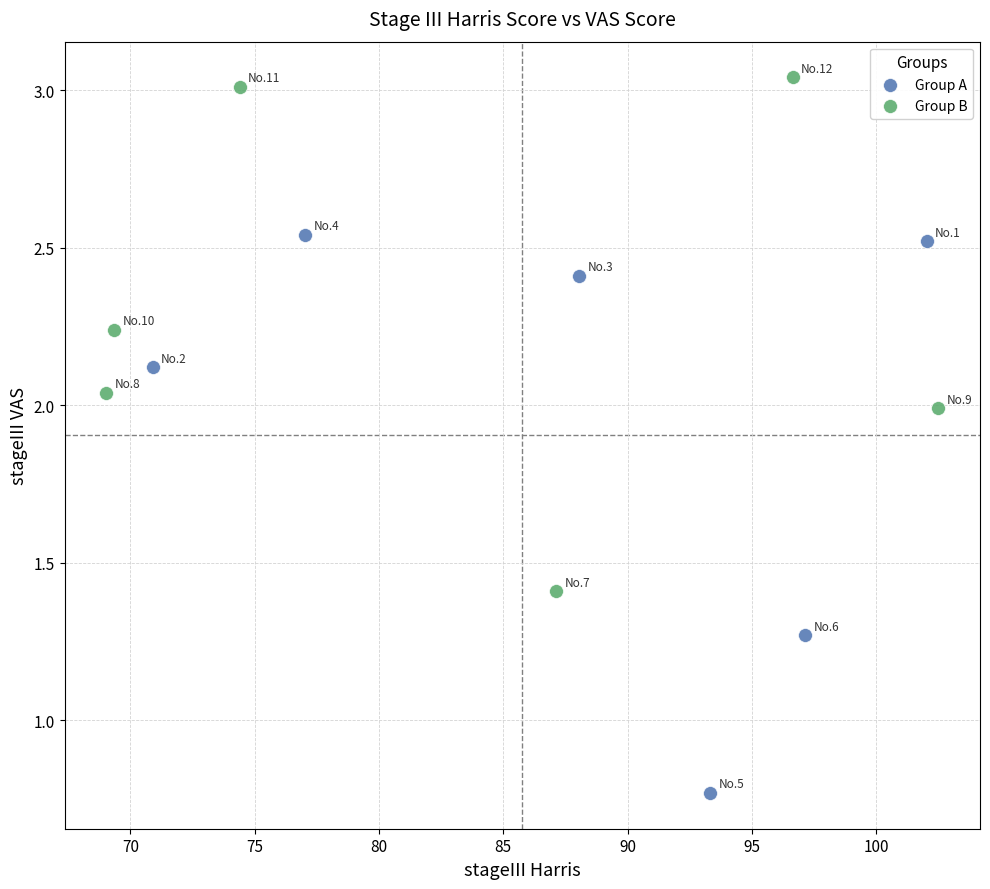

What are all the series names shown in the legend?

Group A, Group B